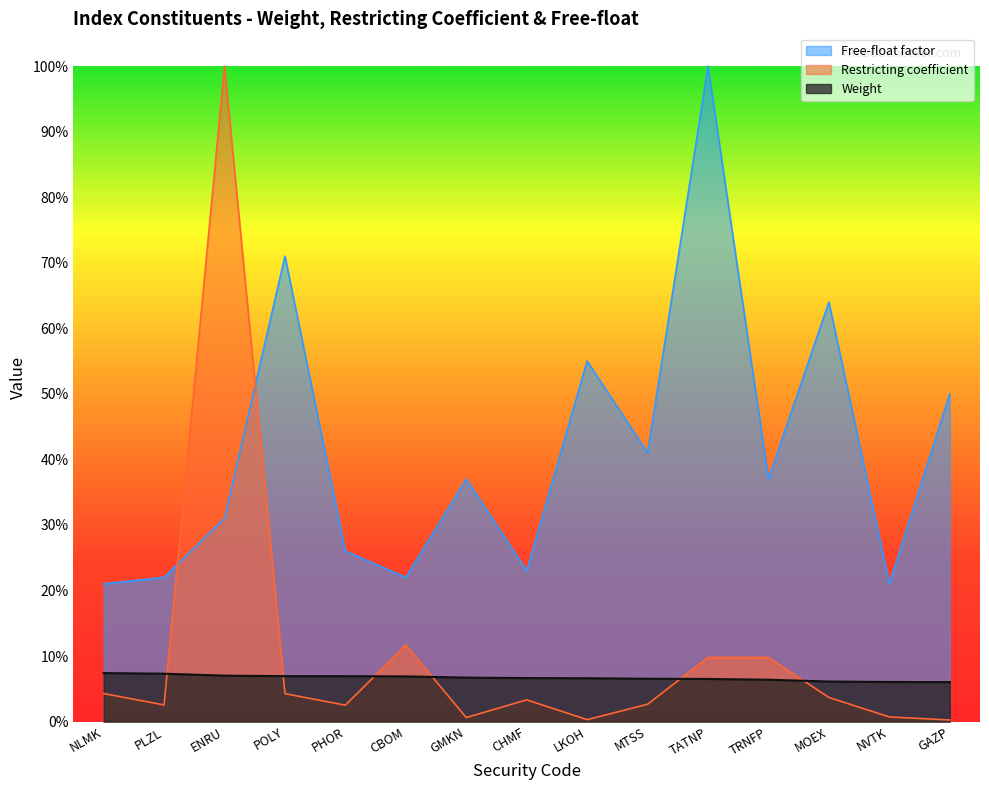

What is the minimum value for Free-float factor?

0.2